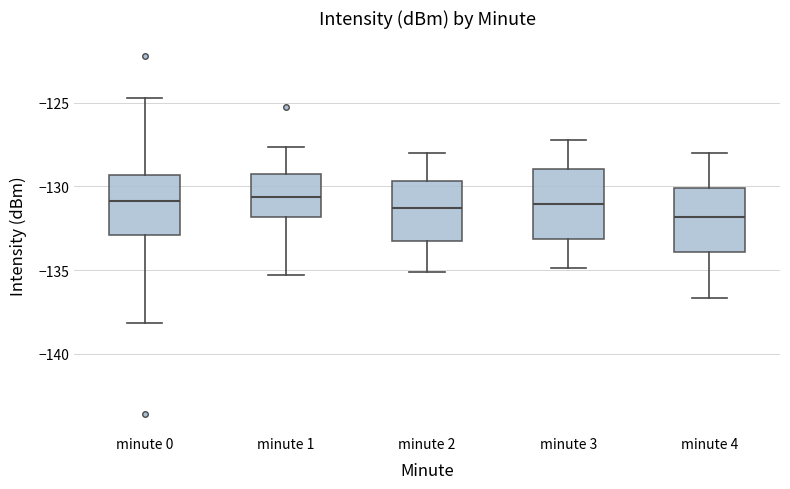

Where is the upper edge of the box for minute 2 on the y-axis? The values are not printed on the chart, so give them approximately, as read against the axis.

-129.5